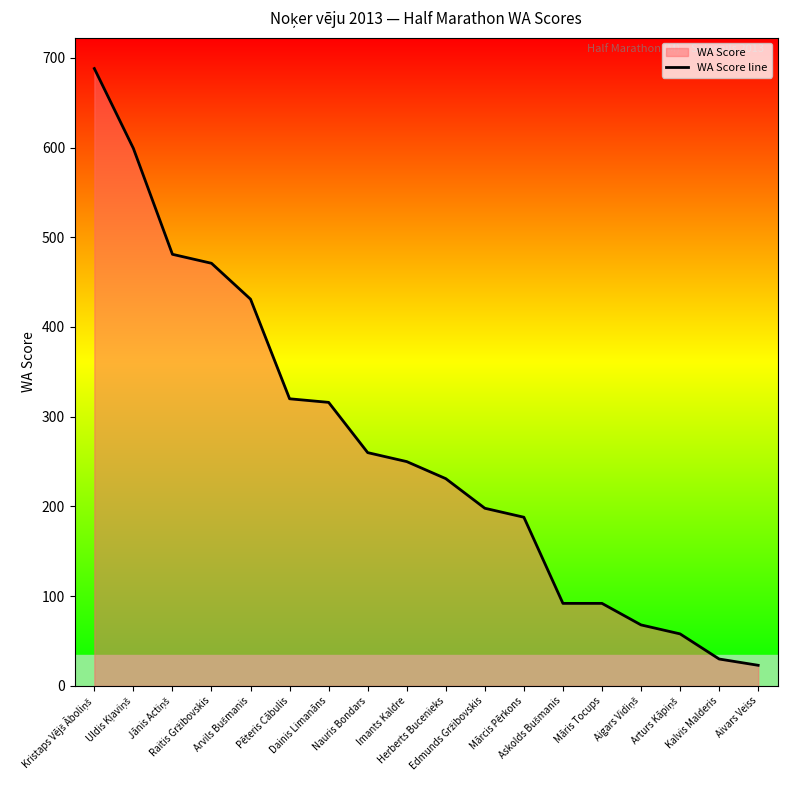

The chart shows a value of 240 at Uldis Kļaviņš. True or false?

False